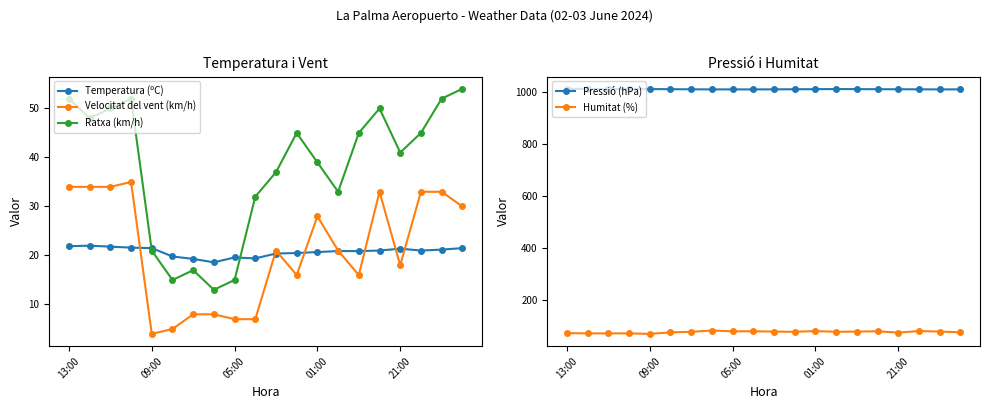

What is the lowest value of the Ratxa (km/h) series?

13.0